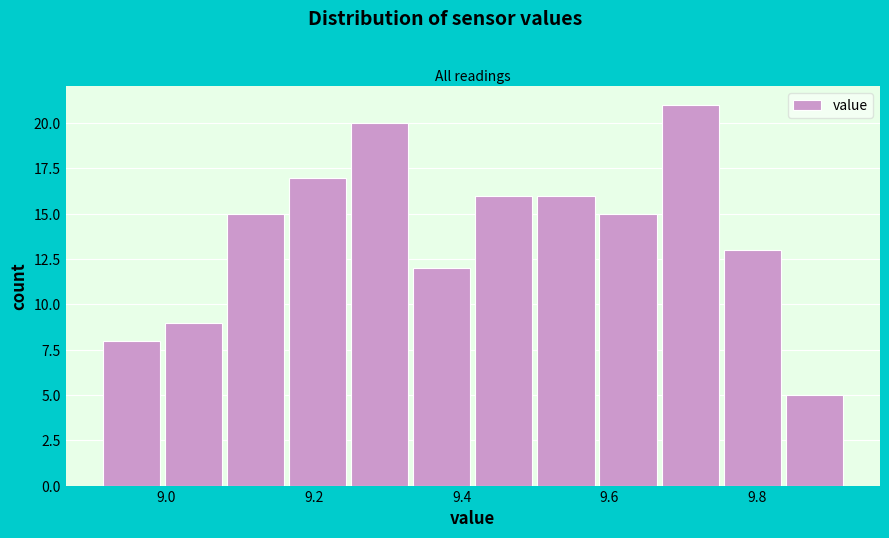

Over which range of the x-axis is the bar tallest?

9.66 to 9.76